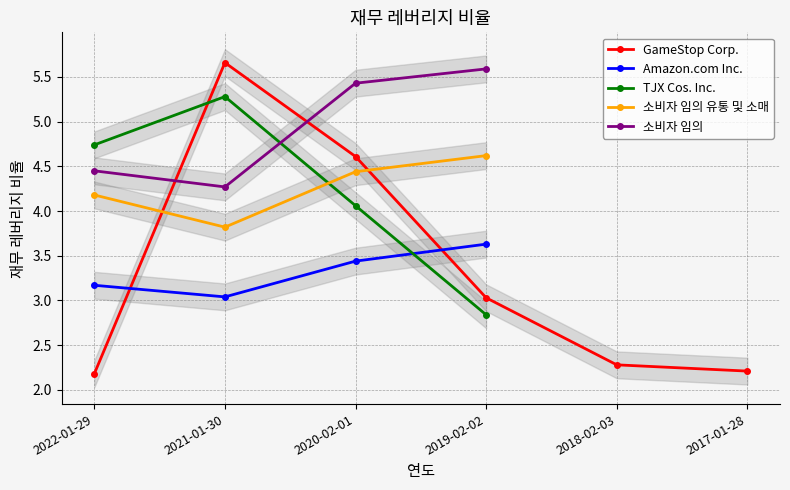

What is the sum of the 소비자 임의 values at 2021-01-30 and 2018-02-03?

4.3